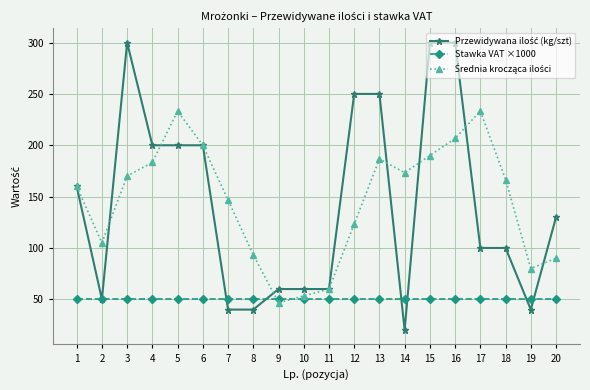

True or false: Stawka VAT ×1000 has a value of 50.0 at 10.

True